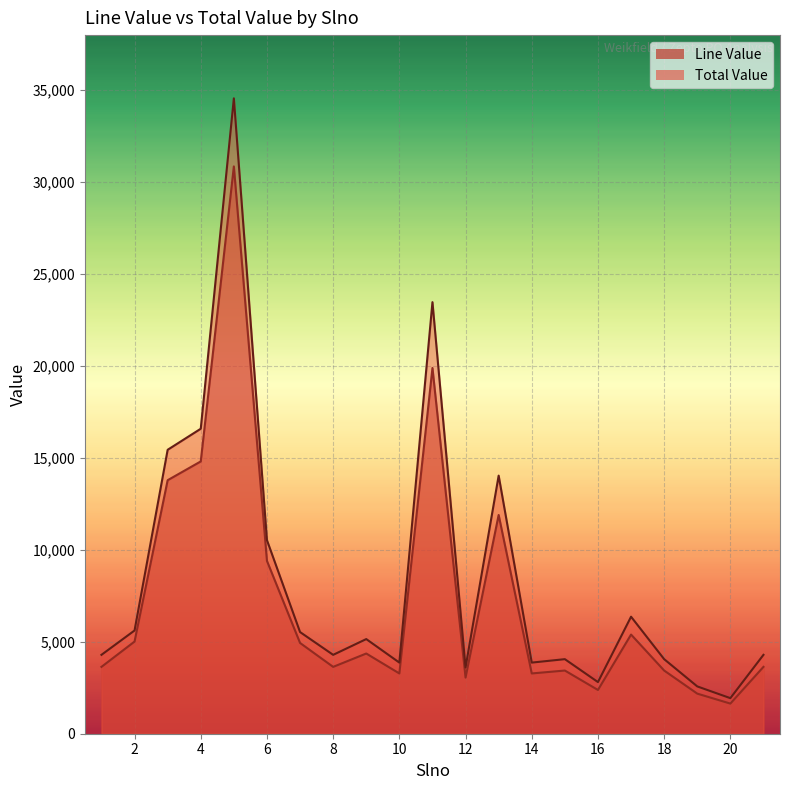

Reading left to right, list all the values displayed in this chart.

Line Value: 3636.0	5014.0	13789.6	14811.8	30858.0	9401.4	4937.3	3636.0	4362.8	3278.4	19894.0	3054.0	11898.4	3278.4	3437.0	2379.8	5394.2	3437.0	2181.0	1639.2	3636.0
Total Value: 4290.5	5615.7	15444.4	16589.3	34561.0	10529.6	5529.8	4290.5	5148.1	3868.5	23474.9	3603.7	14040.1	3868.5	4055.7	2808.2	6365.2	4055.7	2573.6	1934.3	4290.5